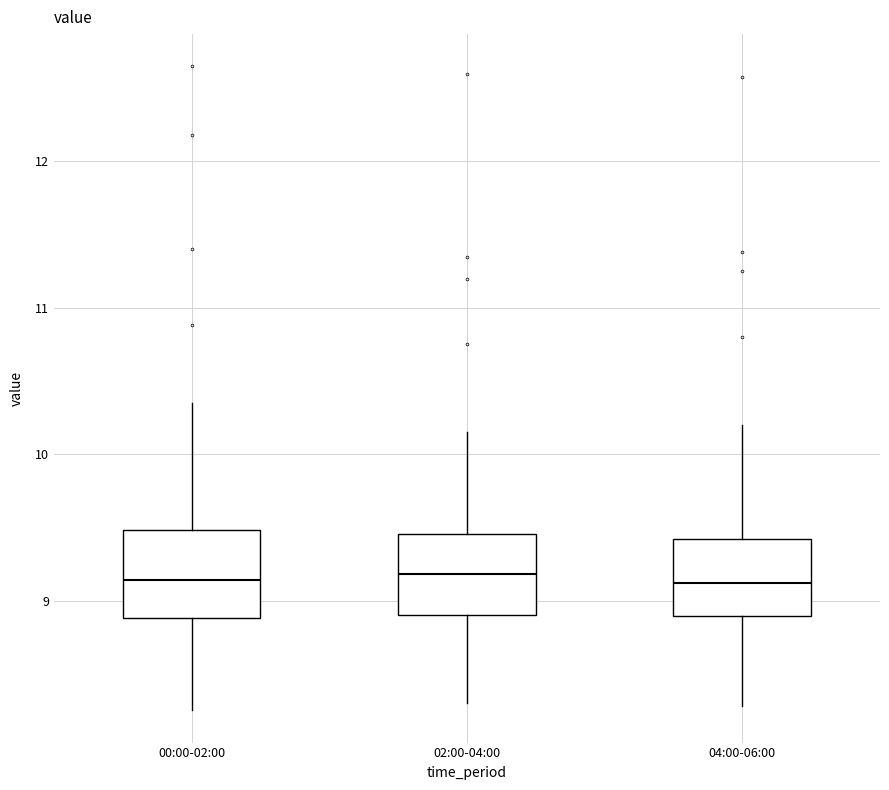

Where is the lower edge of the box for 04:00-06:00 on the y-axis? The values are not printed on the chart, so give them approximately, as read against the axis.

8.9